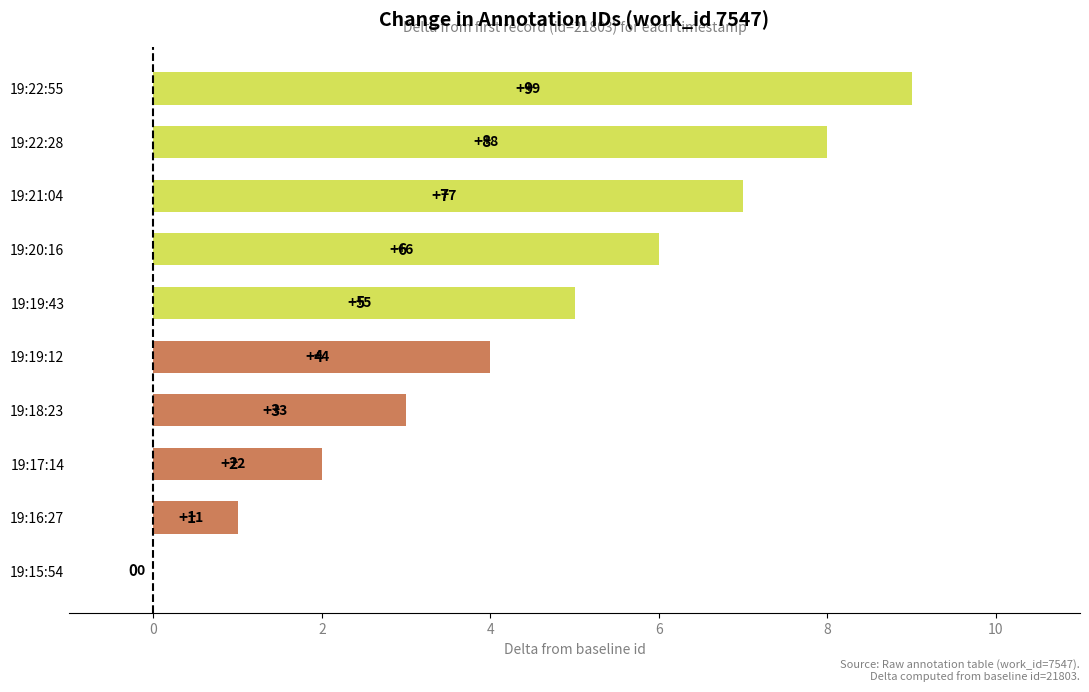

At which label is the value closest to 4?

19:19:12